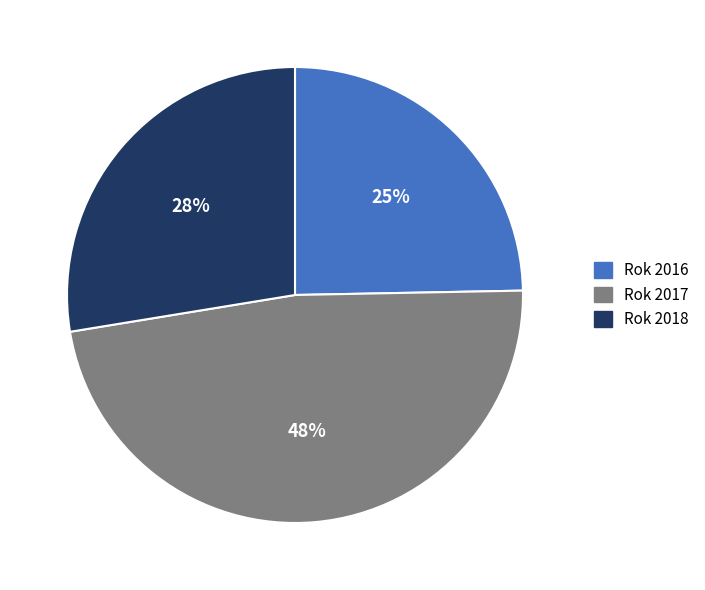

Rank the categories by value from lowest to highest.

Rok 2016, Rok 2018, Rok 2017